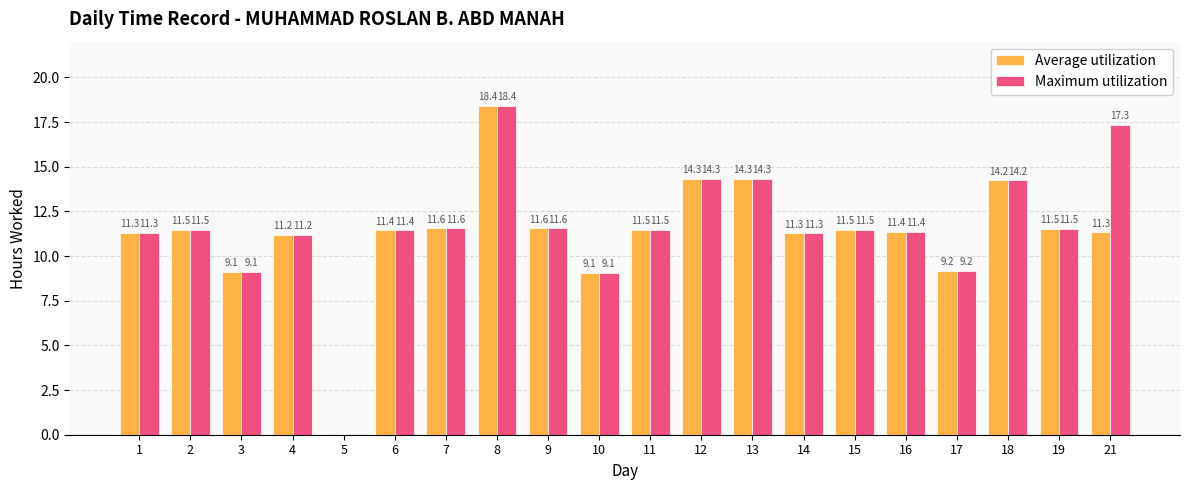

Which label corresponds to the largest value in the chart?

8